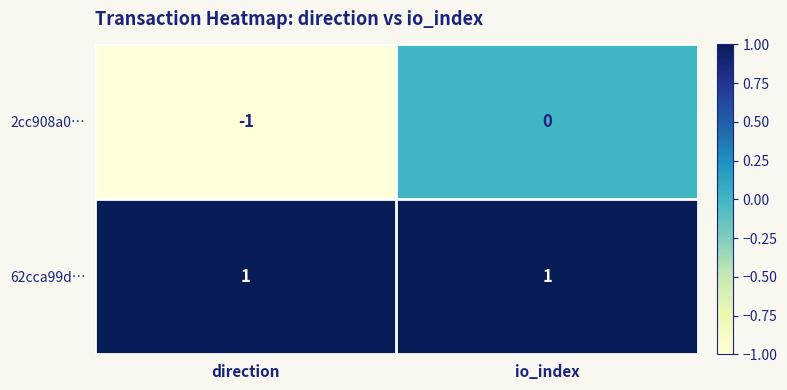

Reading left to right, list all the values displayed in this chart.

2cc908a0…: -1	0
62cca99d…: 1	1